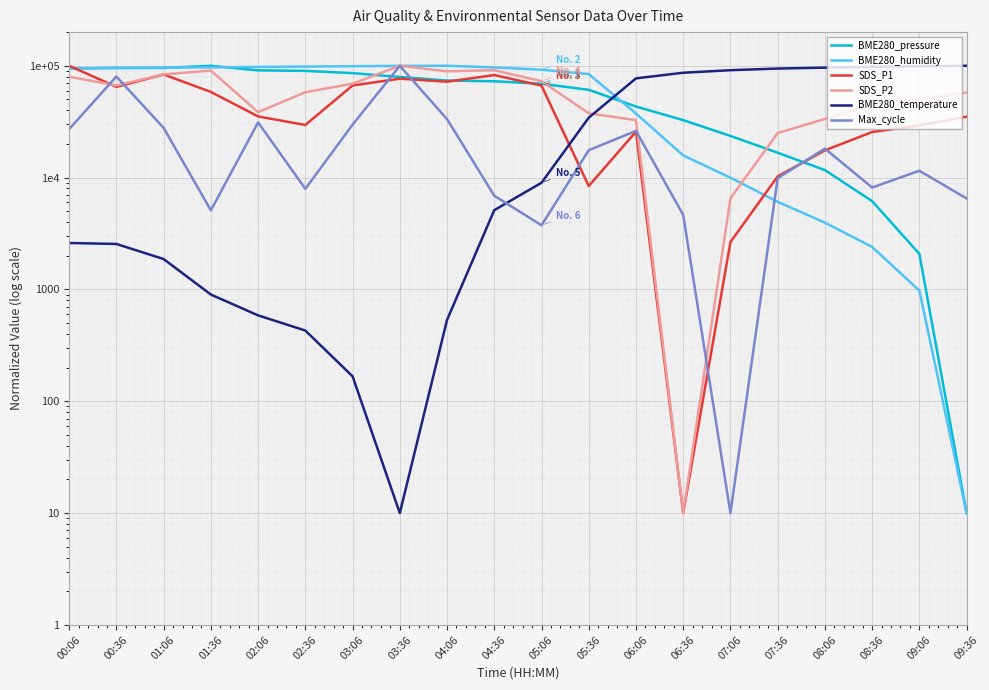

What position from the left is 08:06?

17